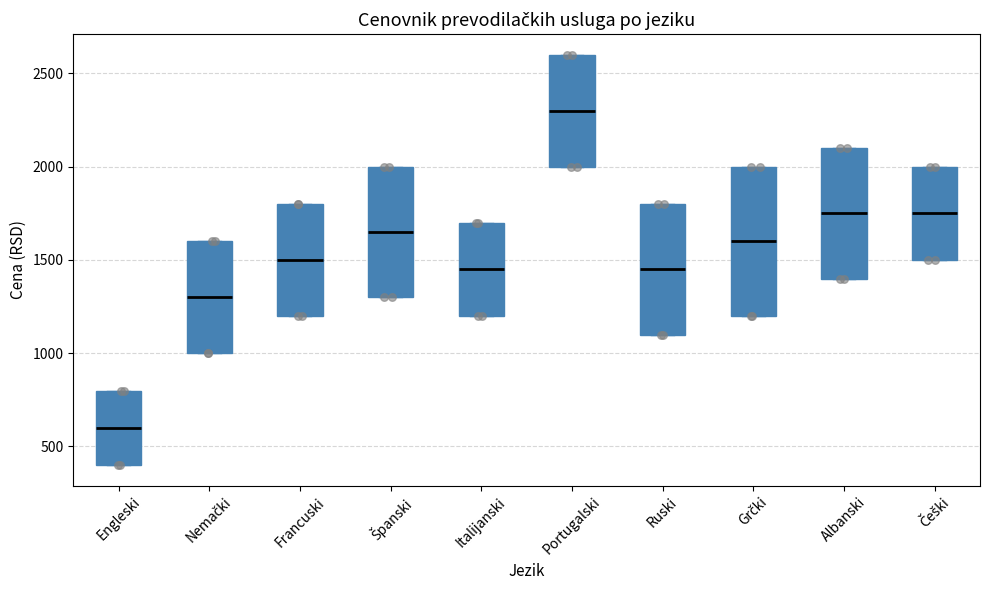

Where is the upper edge of the box for Češki on the y-axis? The values are not printed on the chart, so give them approximately, as read against the axis.

2000